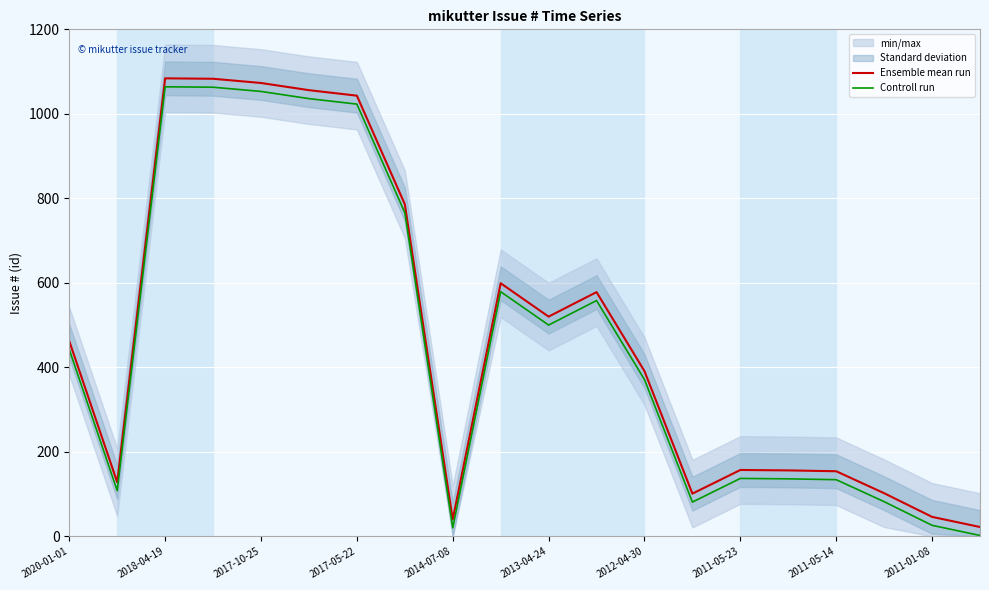

The value of Controll run at 2011-05-14 is 86. True or false?

False